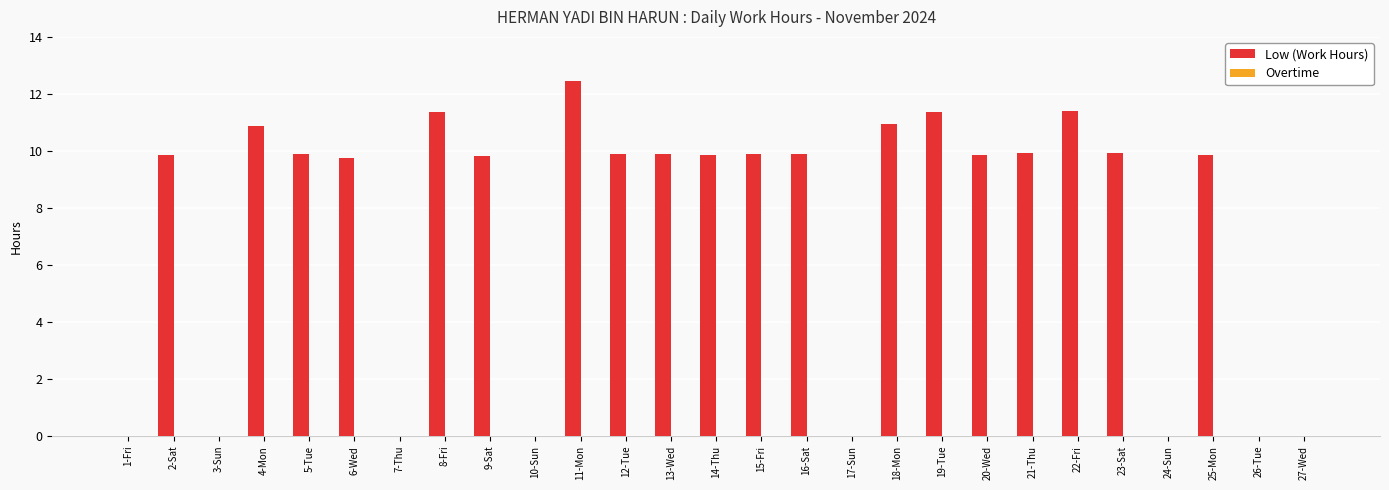

Which label corresponds to the largest value in the chart?

11-Mon